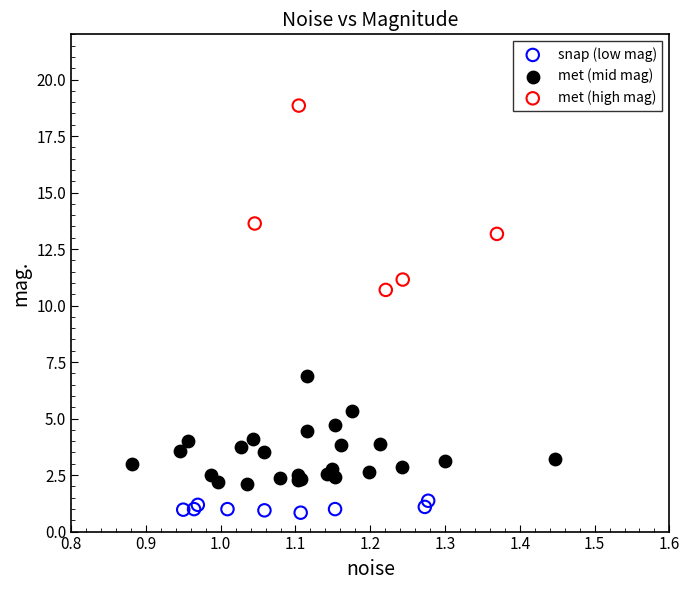

Which series contains the highest Y value?

met (high mag)